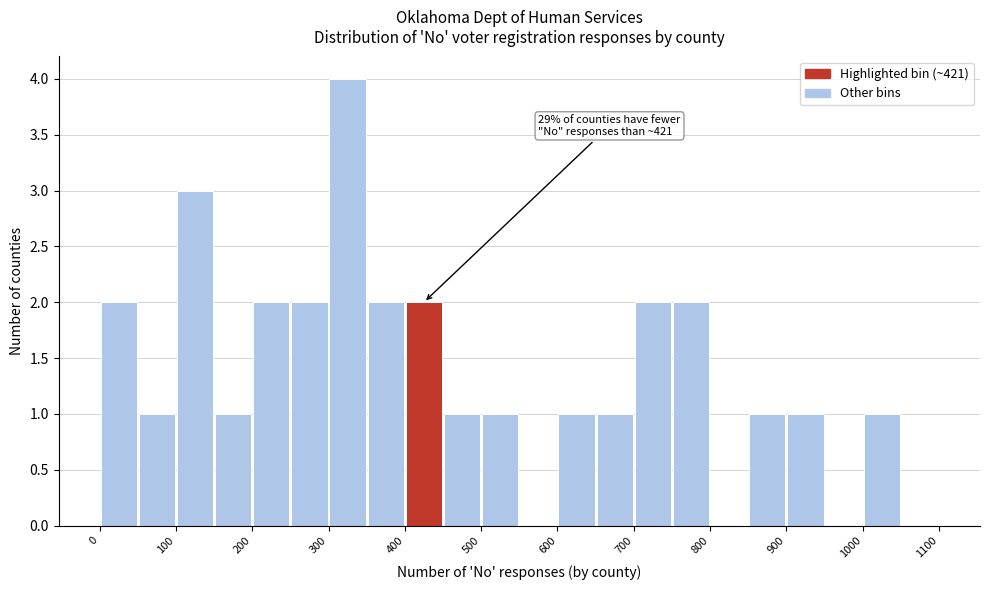

Over which range of the x-axis is the bar tallest?

300 to 350